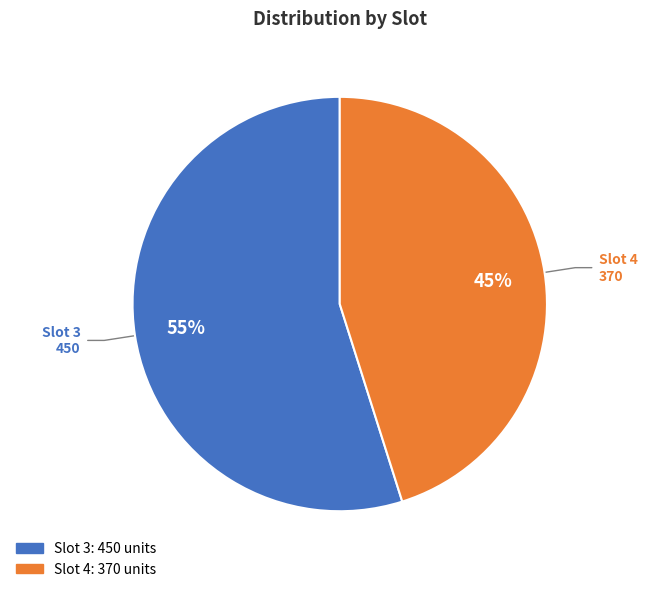

Does any single category account for the majority?

Yes